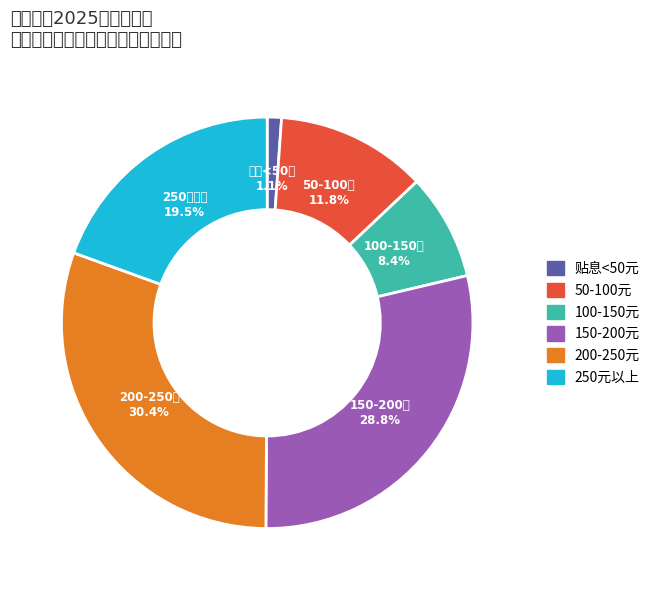

Is there any slice that represents more than half of the pie?

No